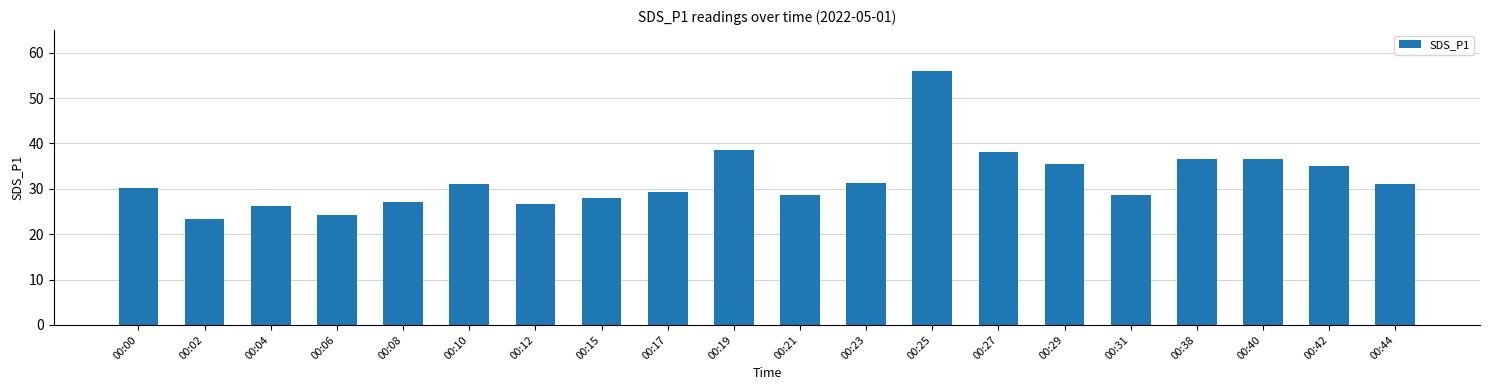

What is the ratio of the value at 00:25 to the value at 00:42?

1.6